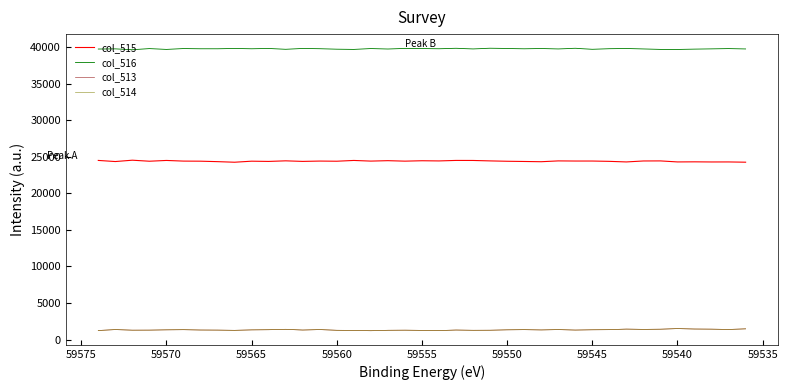

How many interior local peaks does the col_515 series have?

13